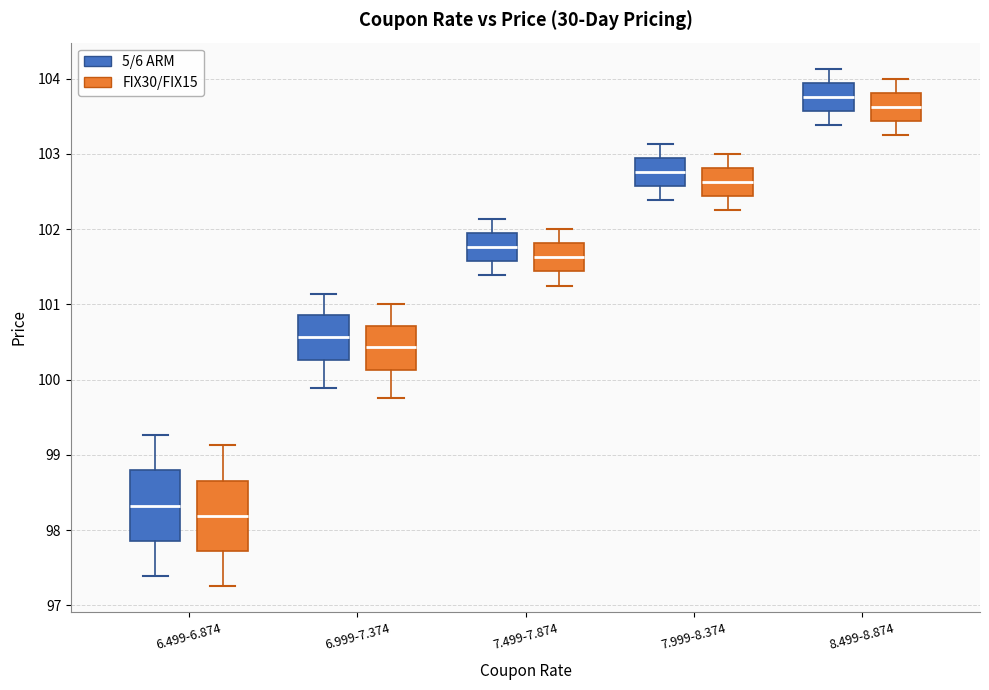

Reading left to right, transcribe this box plot: for each box, give where its median line is, the range the box spans, and where its two whiskers end, as read against the y-axis. The values are not printed on the chart, so give them approximately, as read against the axis.

6.499-6.874 (5/6 ARM): median 98.3, box 97.9 to 98.8, whiskers 97.4 to 99.3
6.499-6.874 (FIX30/FIX15): median 98.2, box 97.7 to 98.7, whiskers 97.3 to 99.1
6.999-7.374 (5/6 ARM): median 100.6, box 100.3 to 100.9, whiskers 99.9 to 101.1
6.999-7.374 (FIX30/FIX15): median 100.4, box 100.1 to 100.7, whiskers 99.8 to 101.0
7.499-7.874 (5/6 ARM): median 101.8, box 101.6 to 101.9, whiskers 101.4 to 102.1
7.499-7.874 (FIX30/FIX15): median 101.6, box 101.4 to 101.8, whiskers 101.3 to 102.0
7.999-8.374 (5/6 ARM): median 102.8, box 102.6 to 102.9, whiskers 102.4 to 103.1
7.999-8.374 (FIX30/FIX15): median 102.6, box 102.4 to 102.8, whiskers 102.3 to 103.0
8.499-8.874 (5/6 ARM): median 103.8, box 103.6 to 103.9, whiskers 103.4 to 104.1
8.499-8.874 (FIX30/FIX15): median 103.6, box 103.4 to 103.8, whiskers 103.3 to 104.0